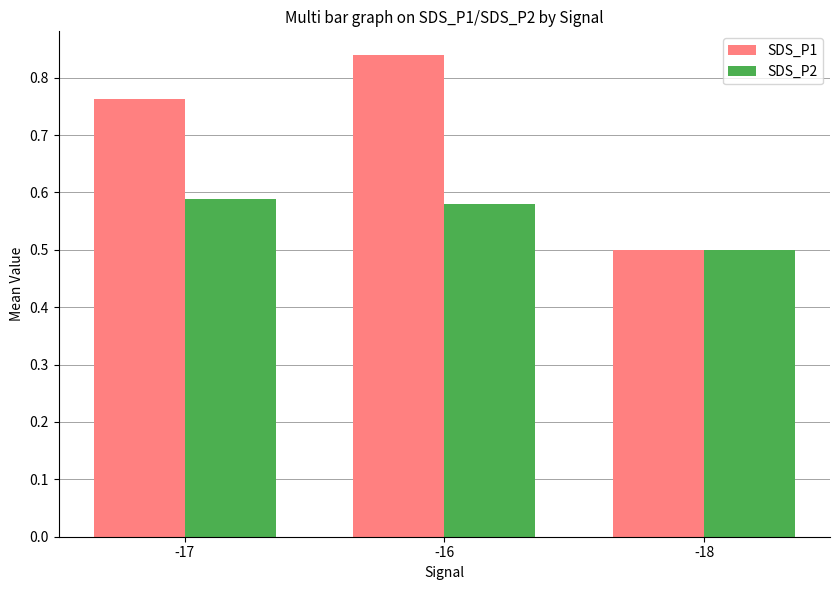

Rank the categories by SDS_P2 value from lowest to highest.

-18, -16, -17